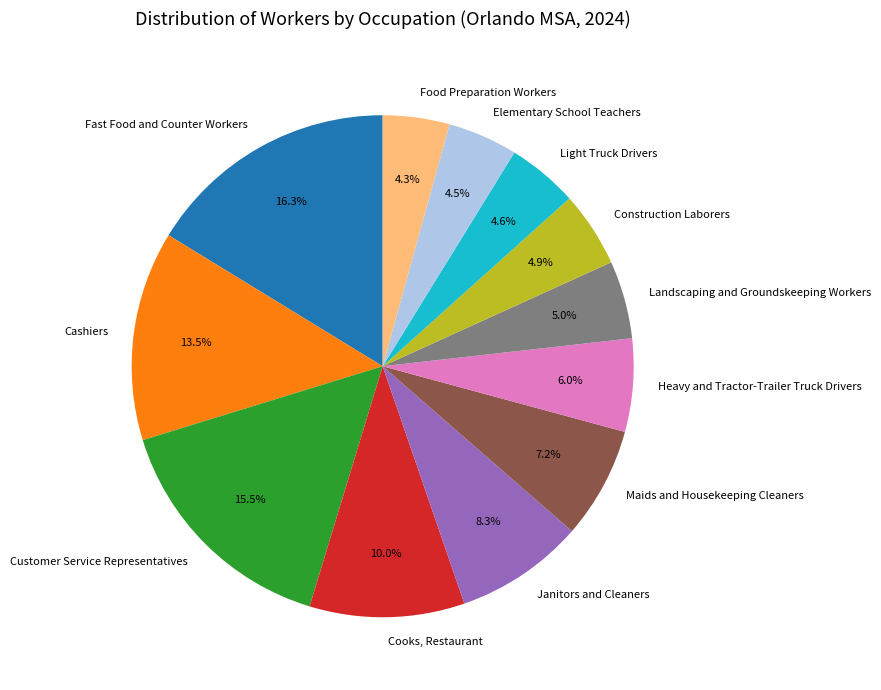

The Maids and Housekeeping Cleaners slice represents 7% of the pie. True or false?

True